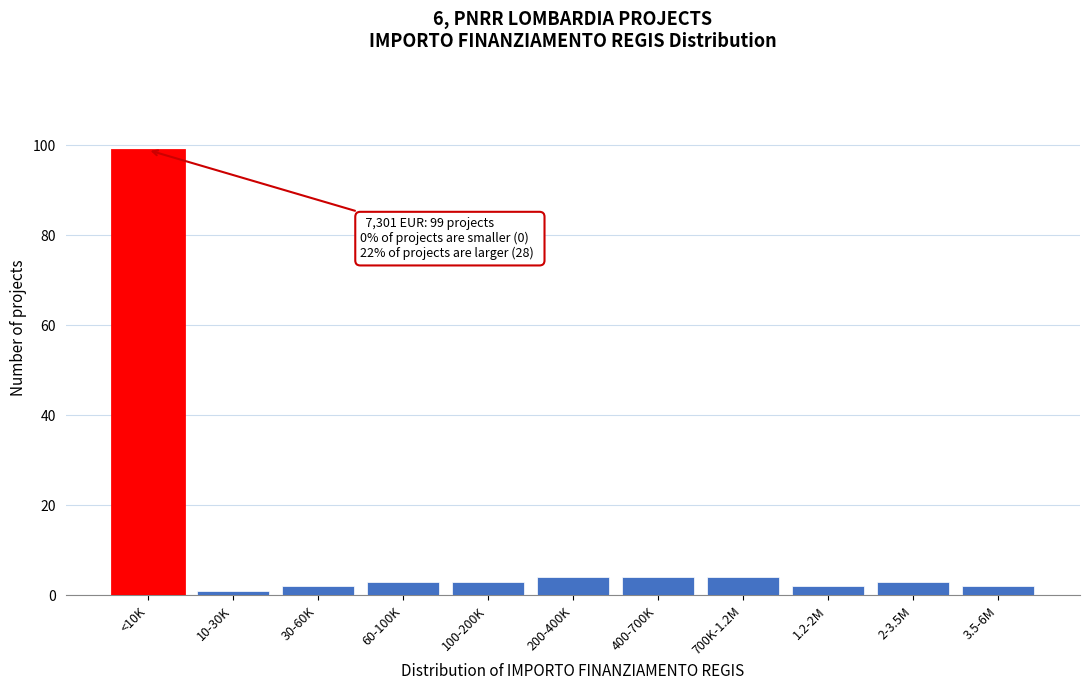

Reading left to right, transcribe all the data shown in this chart.

<10K=99	10-30K=1	30-60K=2	60-100K=3	100-200K=3	200-400K=4	400-700K=4	700K-1.2M=4	1.2-2M=2	2-3.5M=3	3.5-6M=2